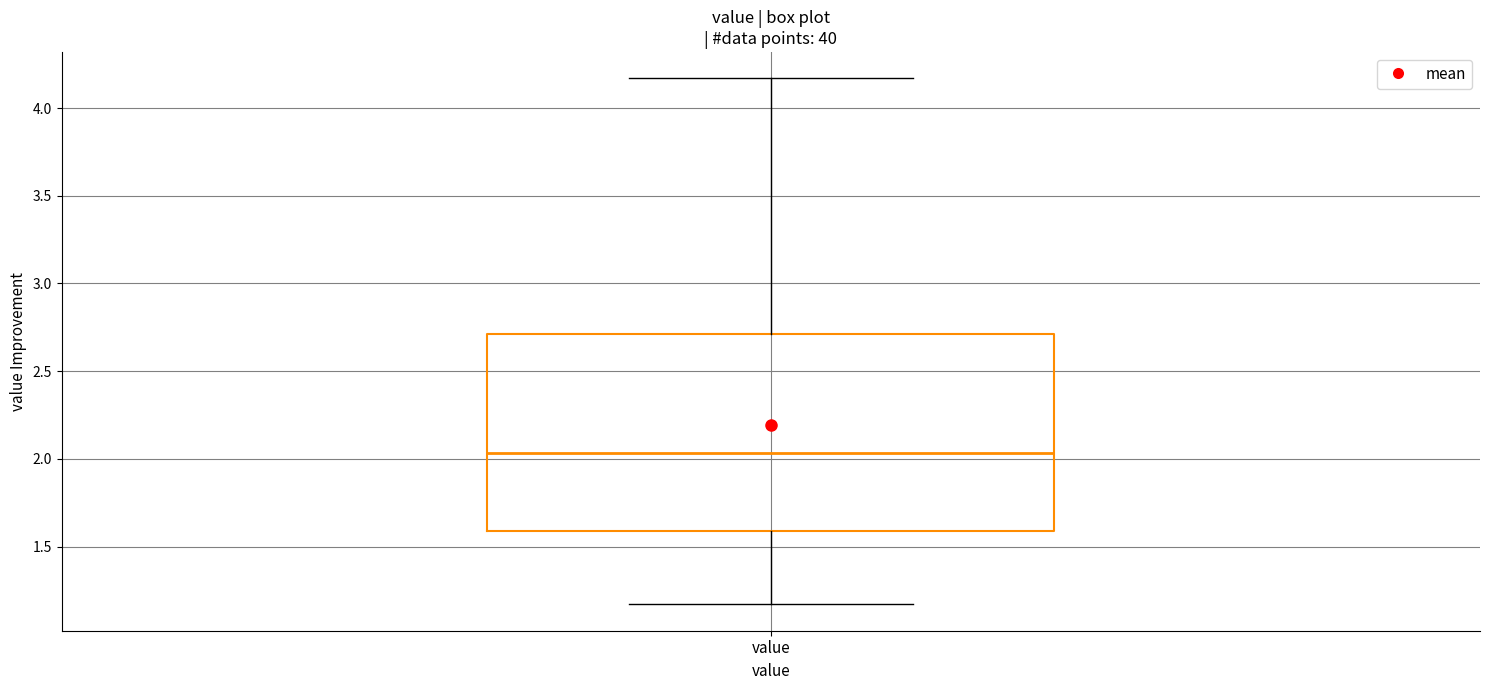

Read this box plot against the y-axis: the position of the median line, the range covered by the box, and the ends of both whiskers. The values are not printed on the chart, so give them approximately, as read against the axis.

median 2.05, box 1.60 to 2.70, whiskers 1.15 to 4.15